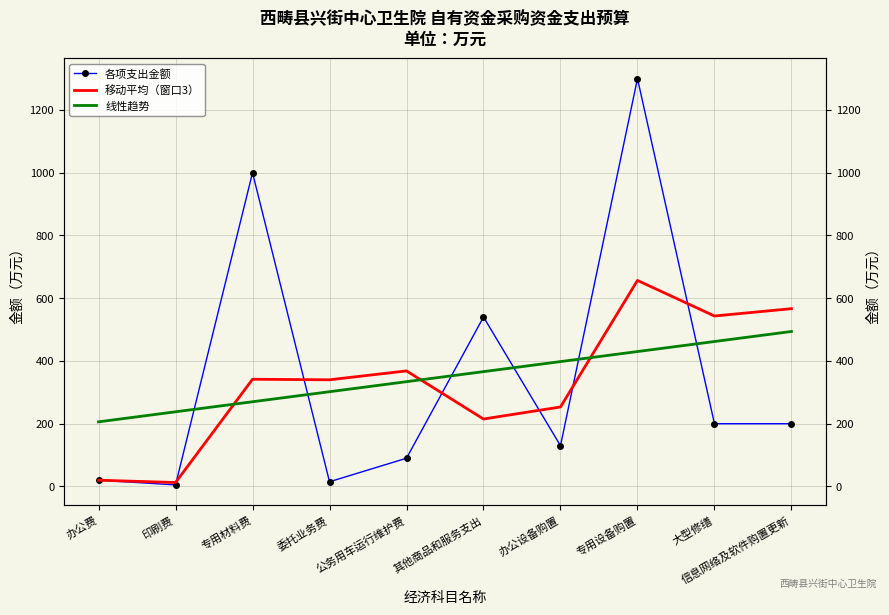

Which category has the lowest value in the 各项支出金额 series?

印刷费